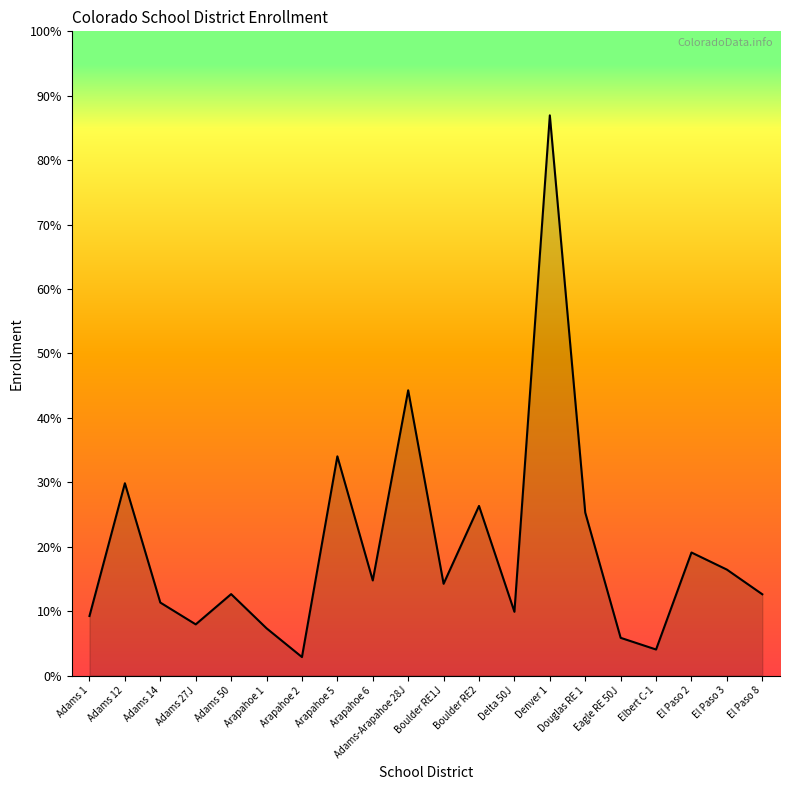

Is this an area chart (filled region under the line)?

Yes